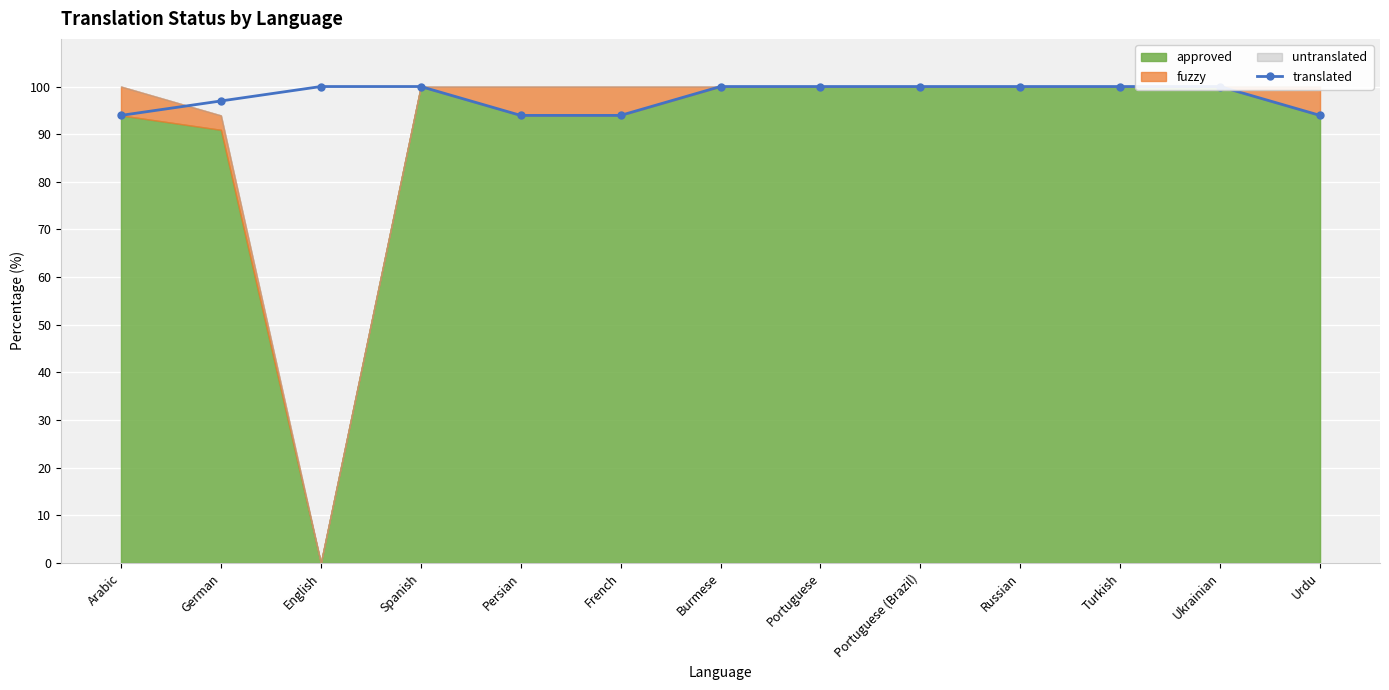

What is the sum of all values?

1272.7